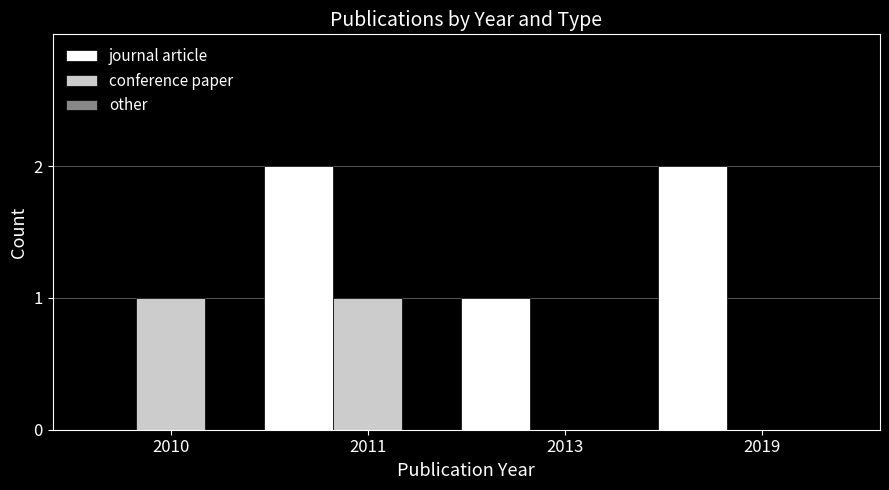

Between 2013 and 2019, which series saw the biggest shift?

journal article